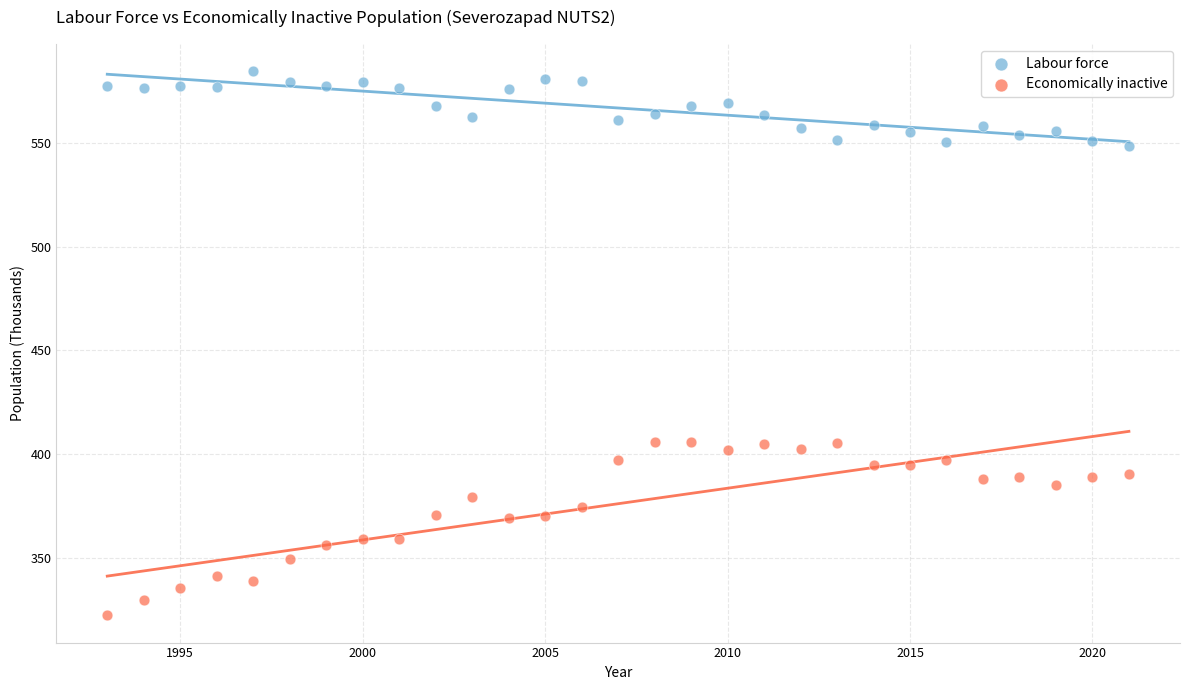

Which series reaches the minimum Y coordinate?

Economically inactive